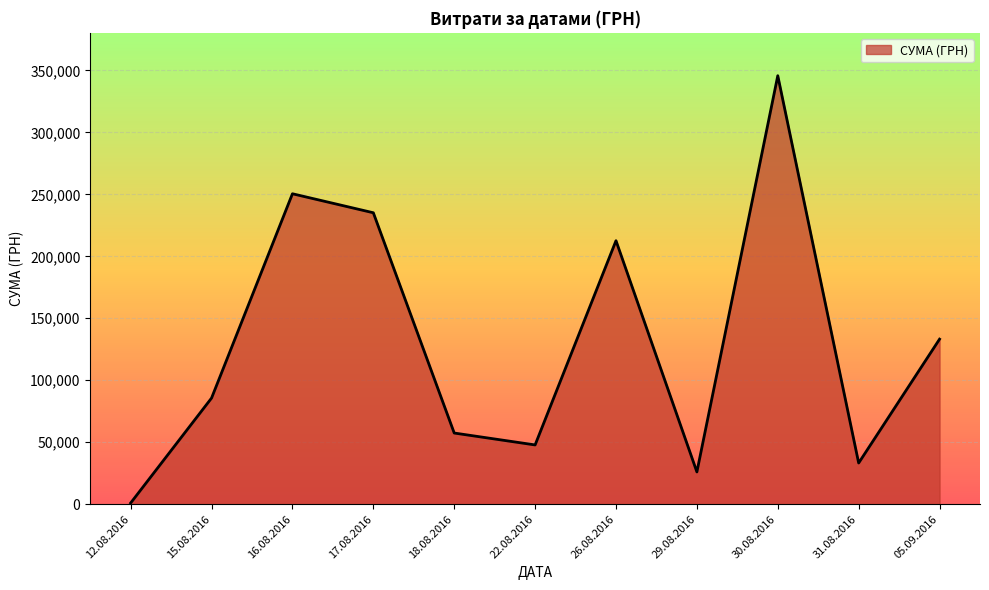

At which category does the chart reach its peak across all series?

30.08.2016